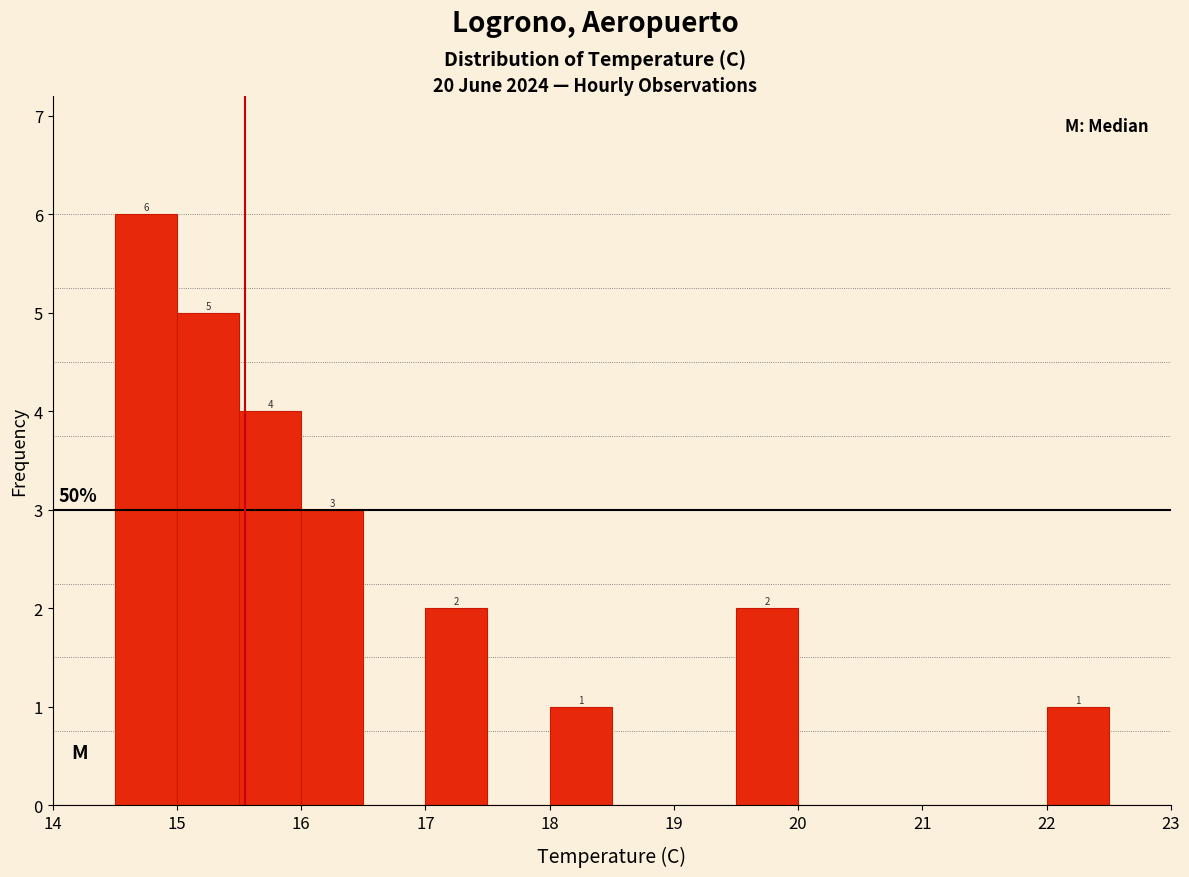

Over which range of the x-axis is the bar tallest?

14.5 to 15.0